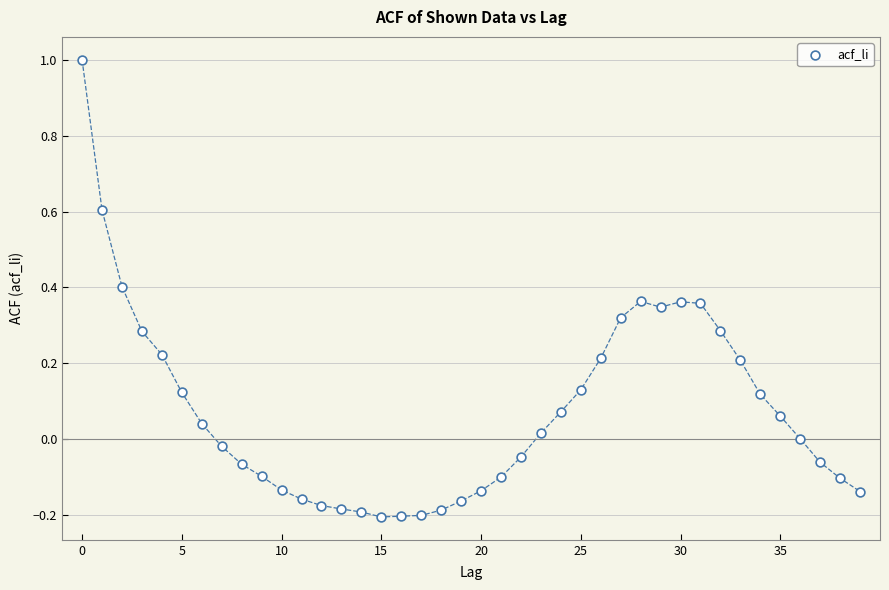

What is the range of Y values (max minus min)?

1.2